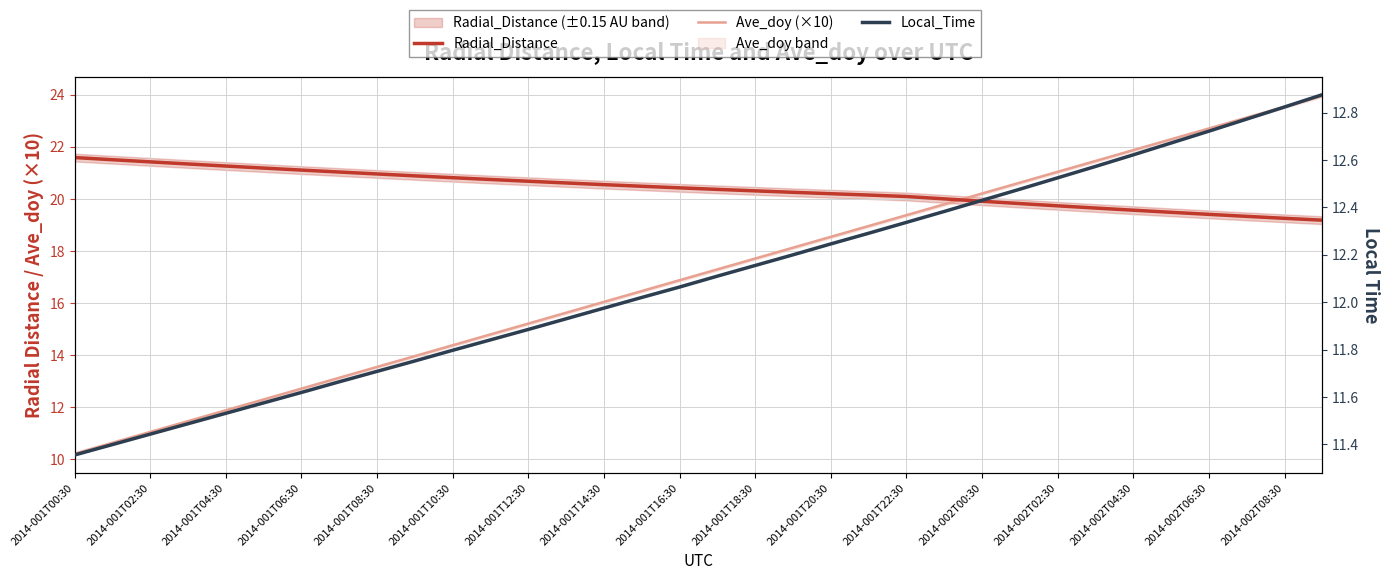

True or false: Local_Time has more than 0 interior local peaks.

False